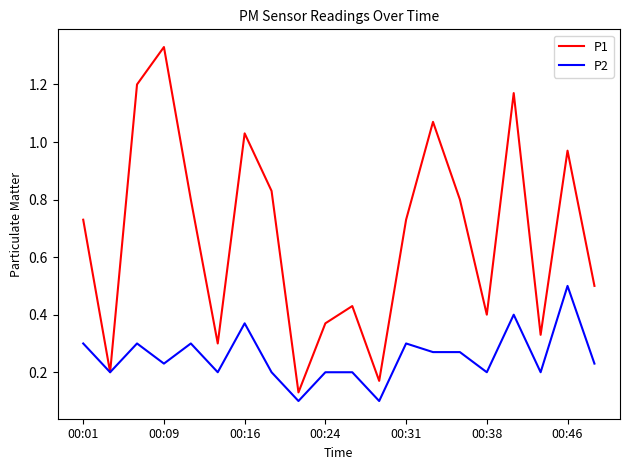

Rank the series by their maximum value, from lowest to highest.

P2, P1